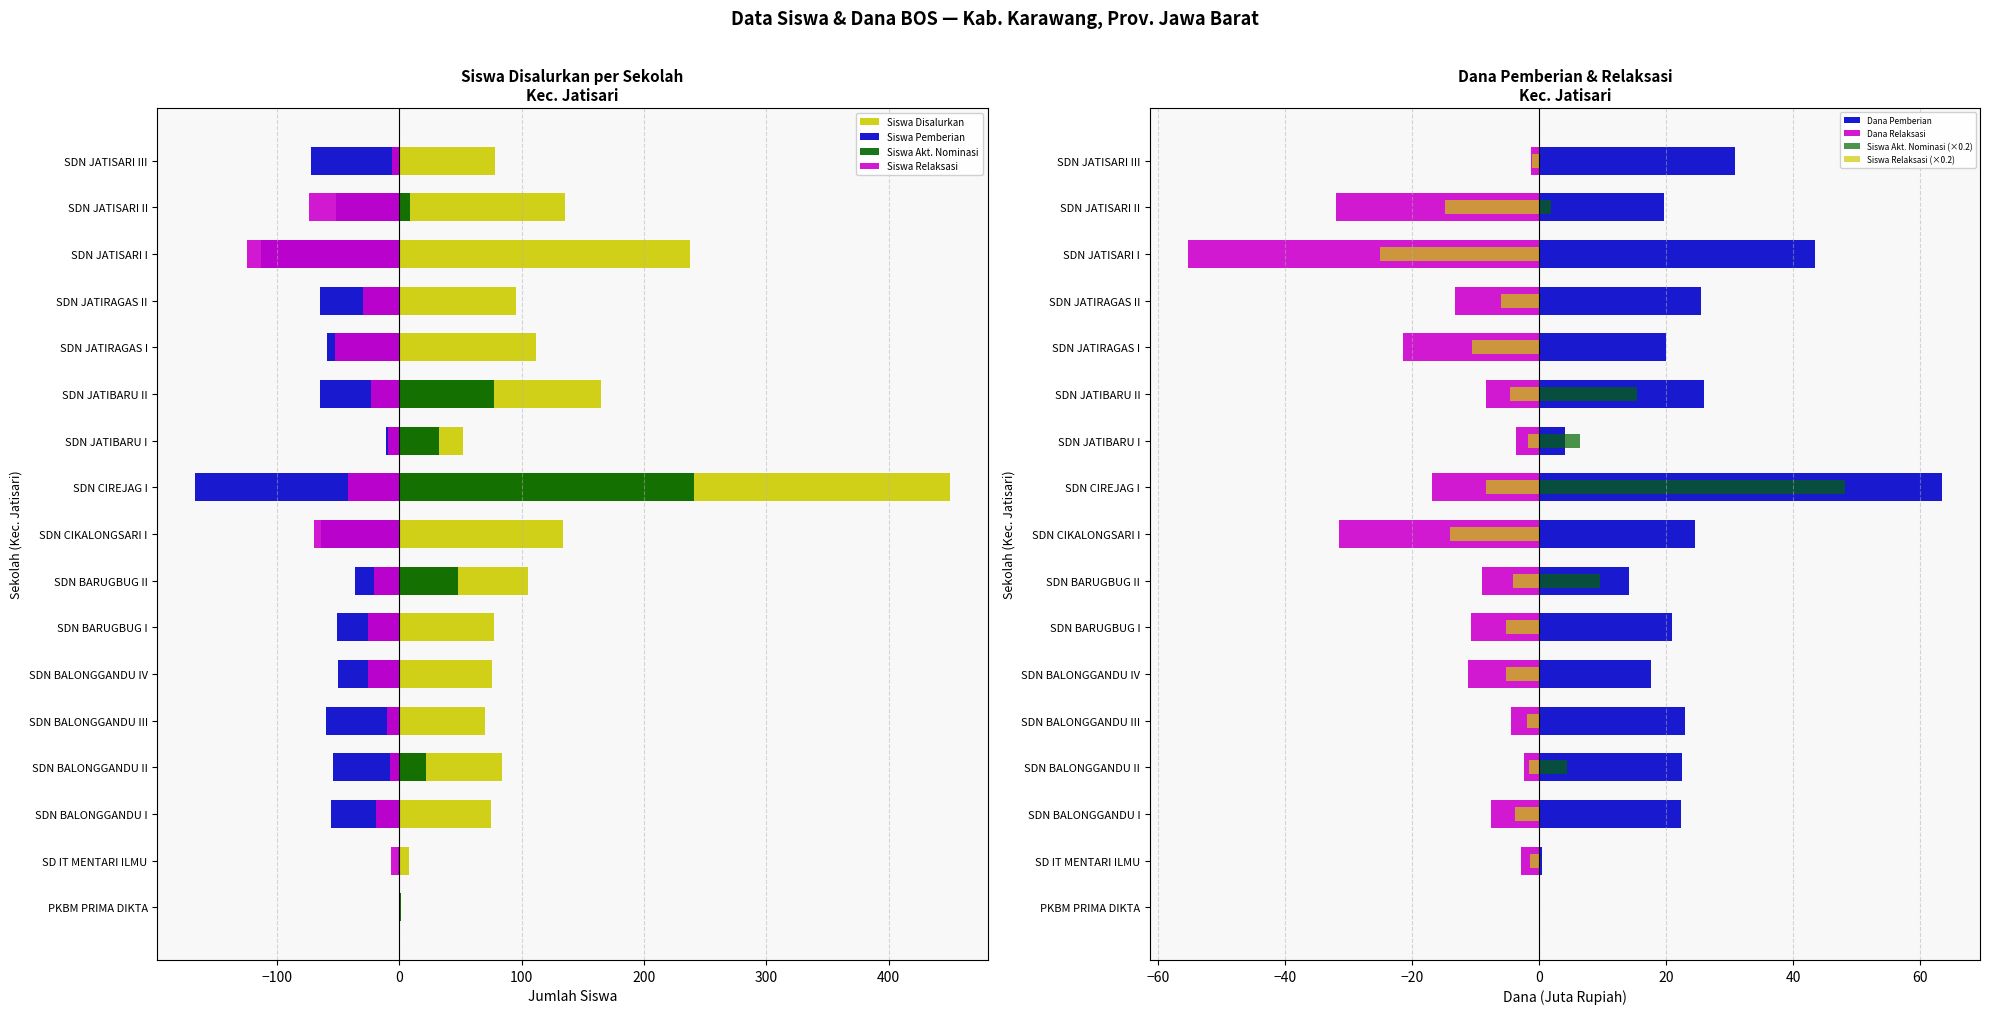

Which series has the largest total across all categories?

Siswa Disalurkan